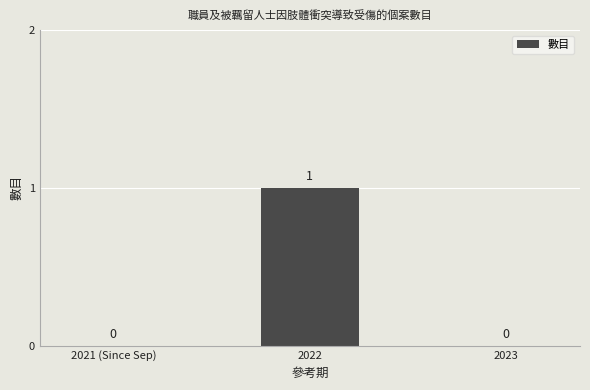

How many data points are above 0?

1